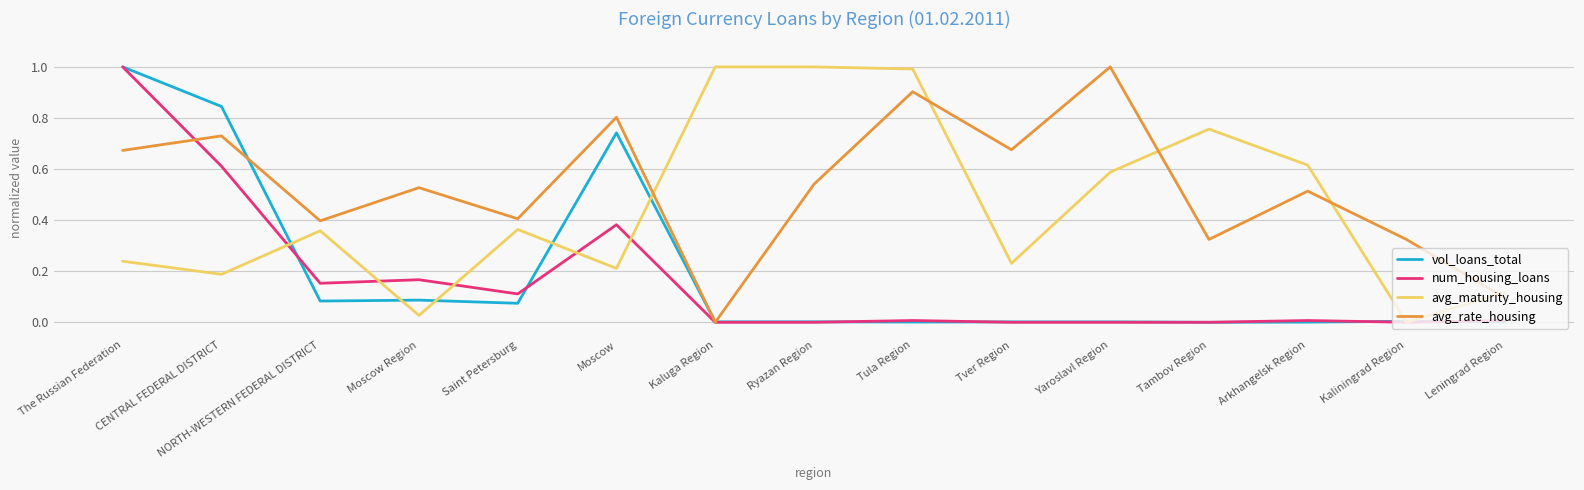

Which series has the largest total across all categories?

avg_rate_housing